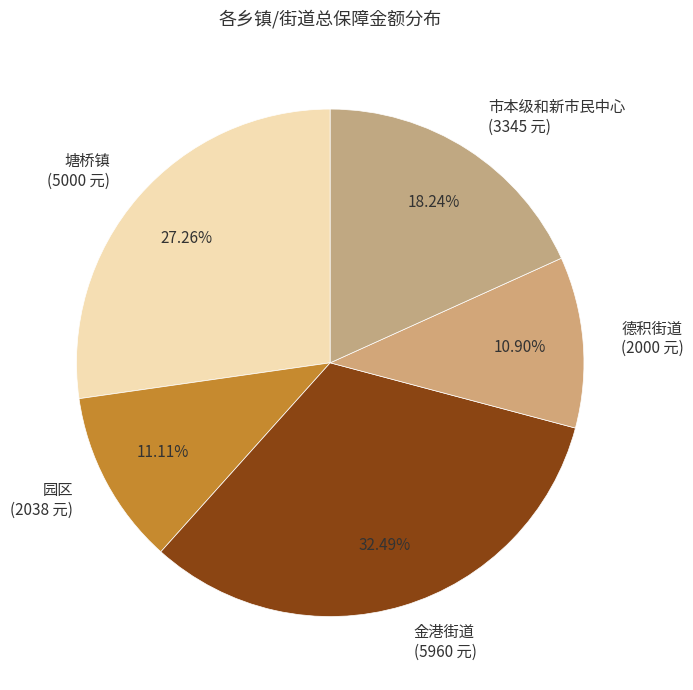

To the nearest percent, what is the combined percentage of 金港街道 and 市本级和新市民中心?

51%